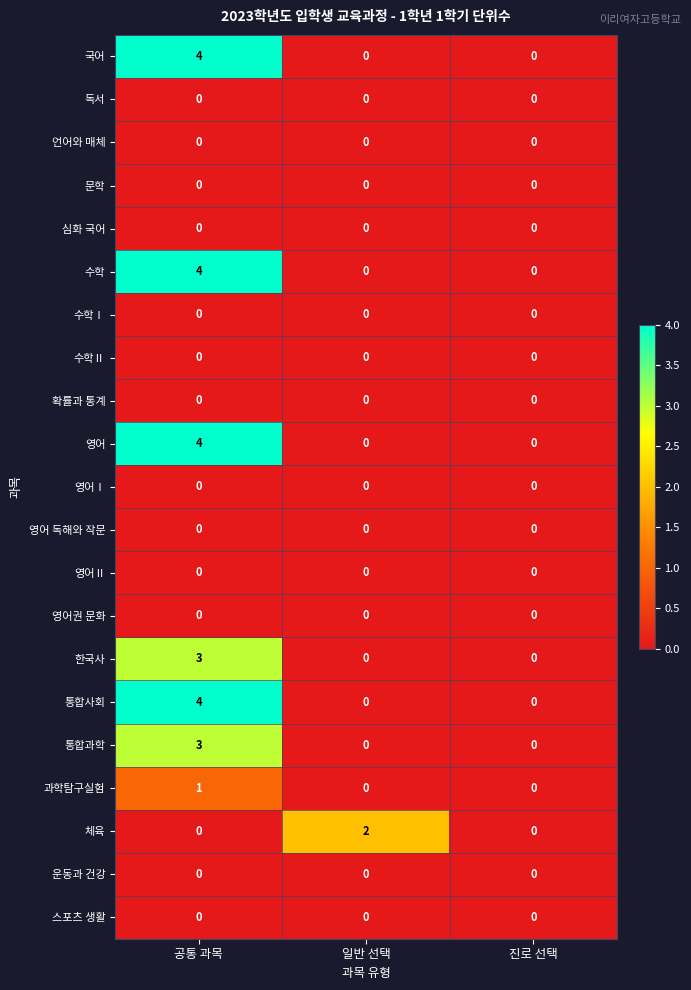

Which label corresponds to the largest value in the chart?

공통 과목